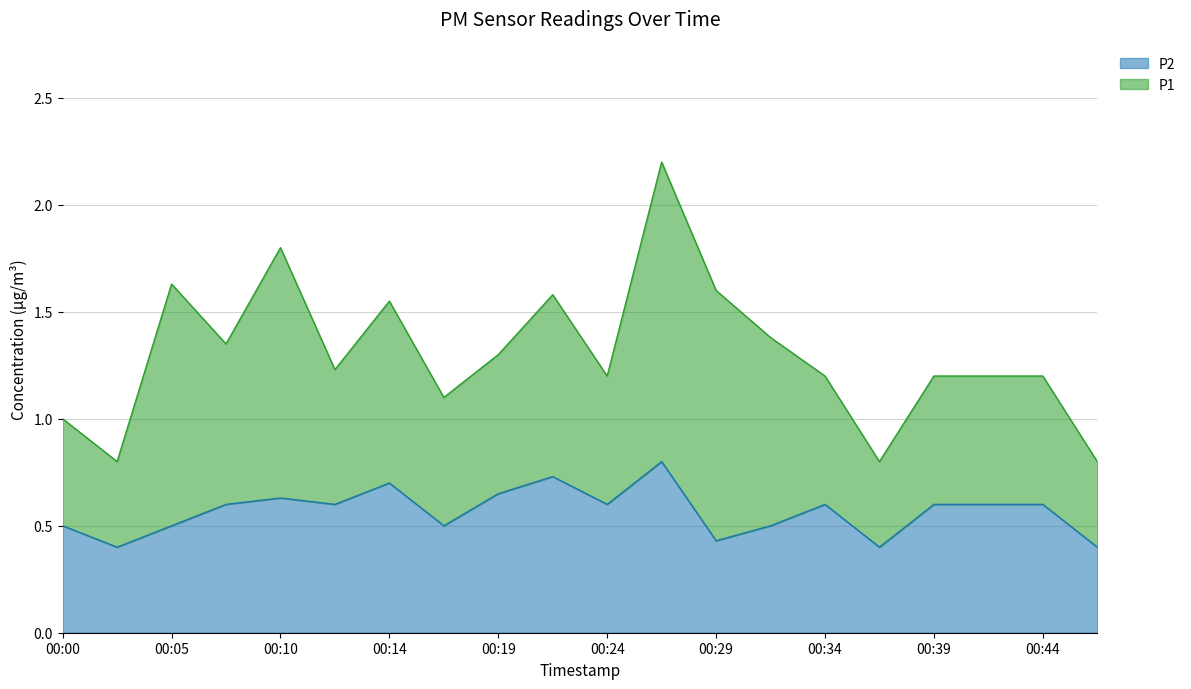

Which category has the lowest value across all series?

00:02